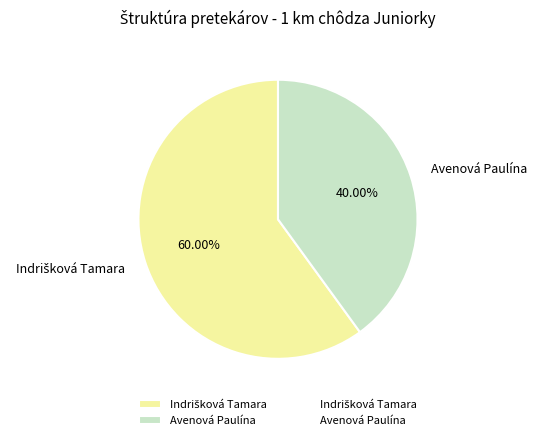

Is it true that Avenová Paulína is 55% of the pie?

False